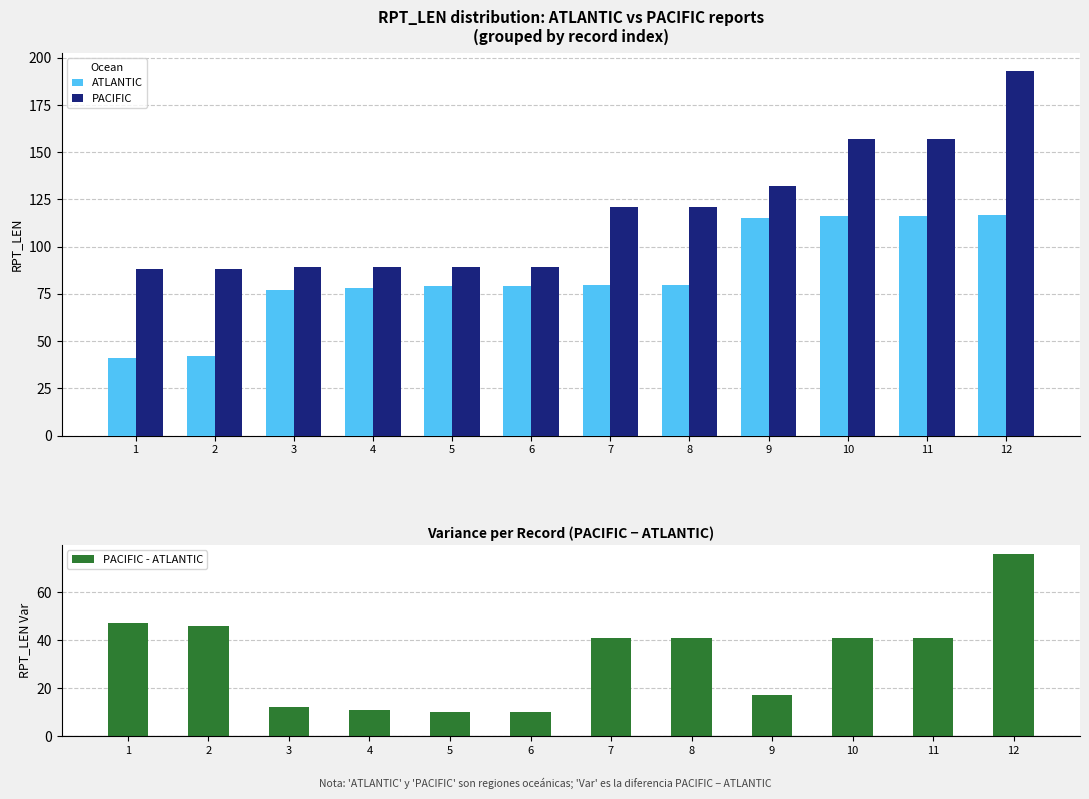

Between 6 and 8, which series saw the biggest shift?

PACIFIC